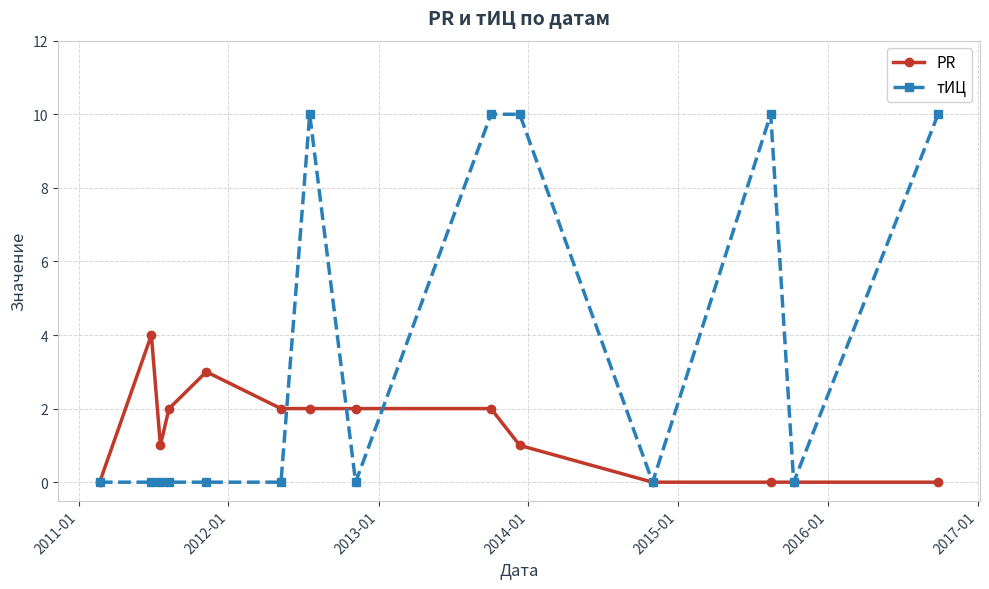

True or false: тИЦ has more than 1 interior local peaks.

True